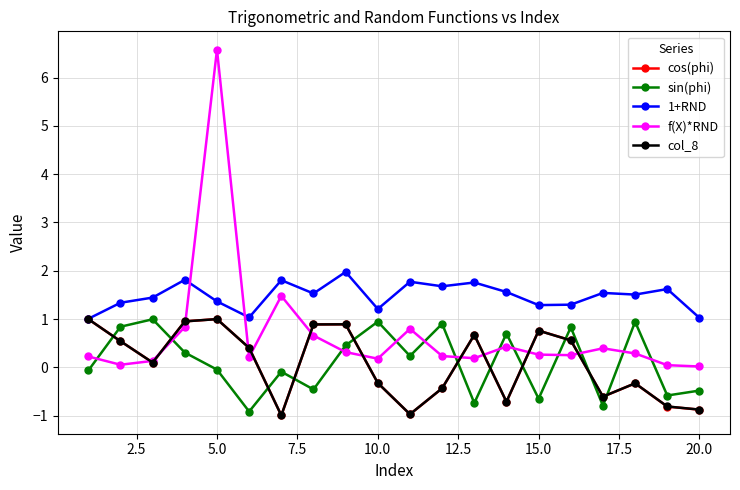

What are all the series names shown in the legend?

cos(phi), sin(phi), 1+RND, f(X)*RND, col_8